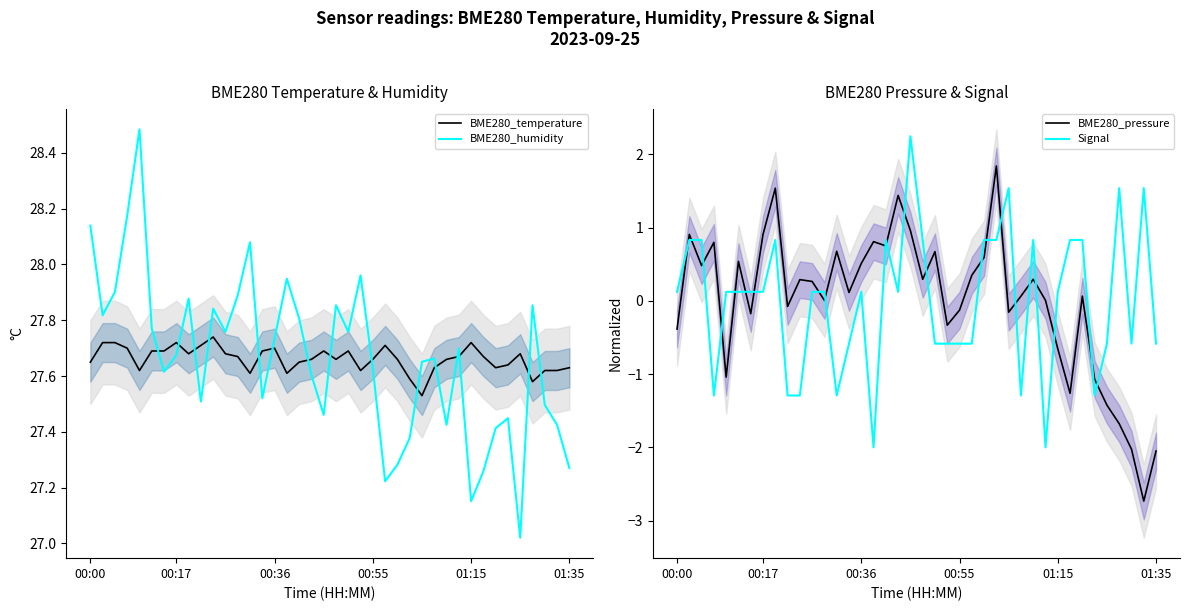

Which series has the largest range (max minus min)?

BME280_pressure